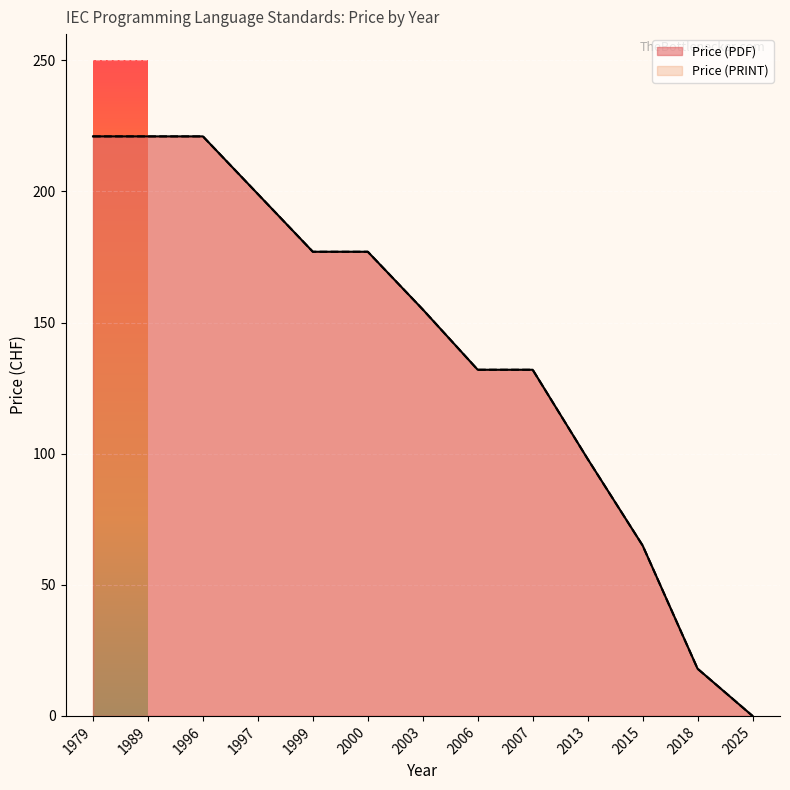

How many lines are shown in the chart?

2